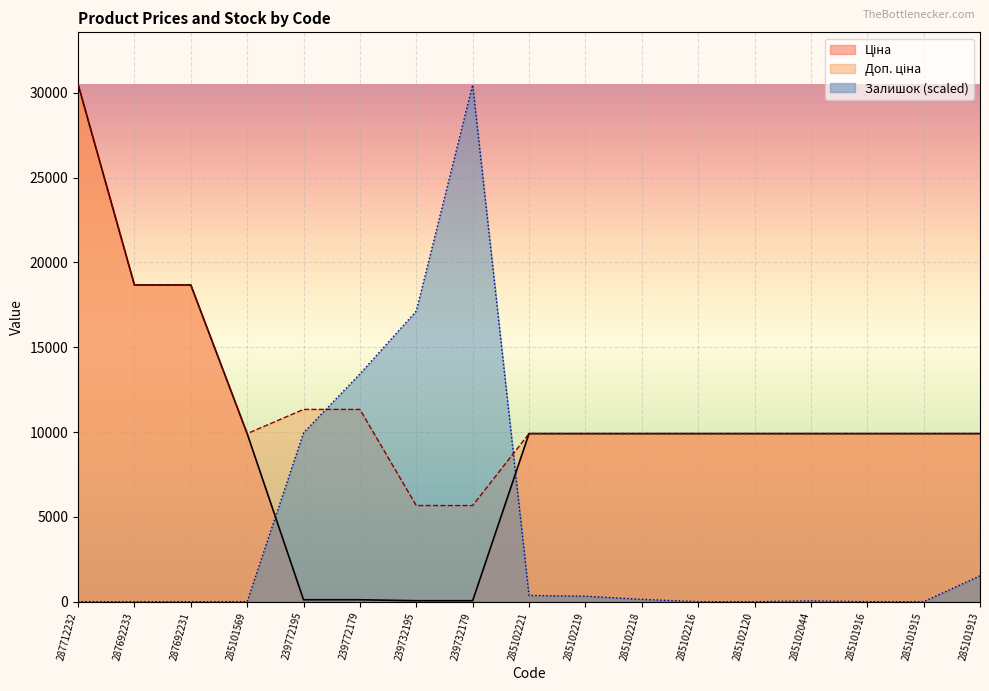

Does the chart display data point markers on the line(s)?

No